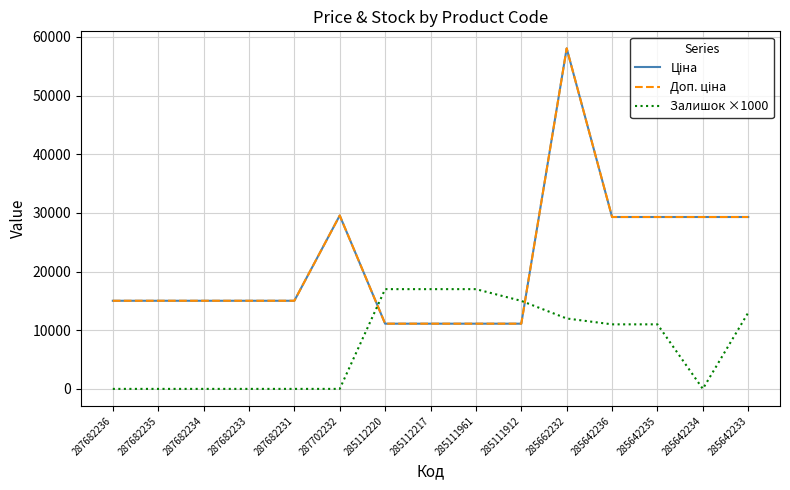

What position from the left is 287682231?

5